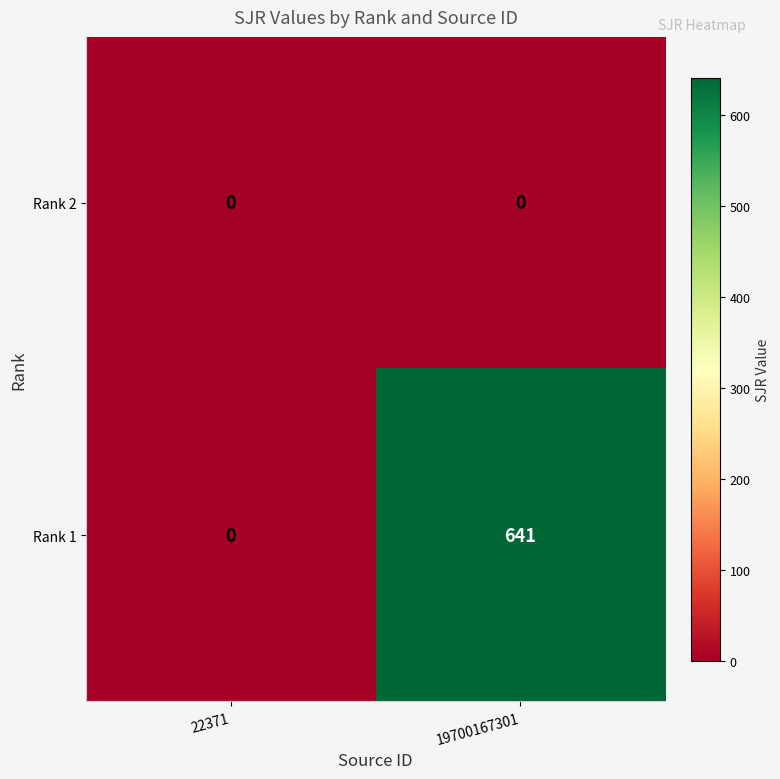

Which series has the largest range (max minus min)?

Rank 1